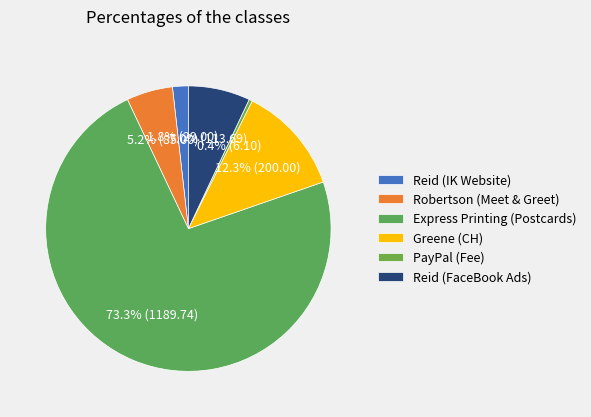

Which category has the smallest portion of the pie?

PayPal (Fee)